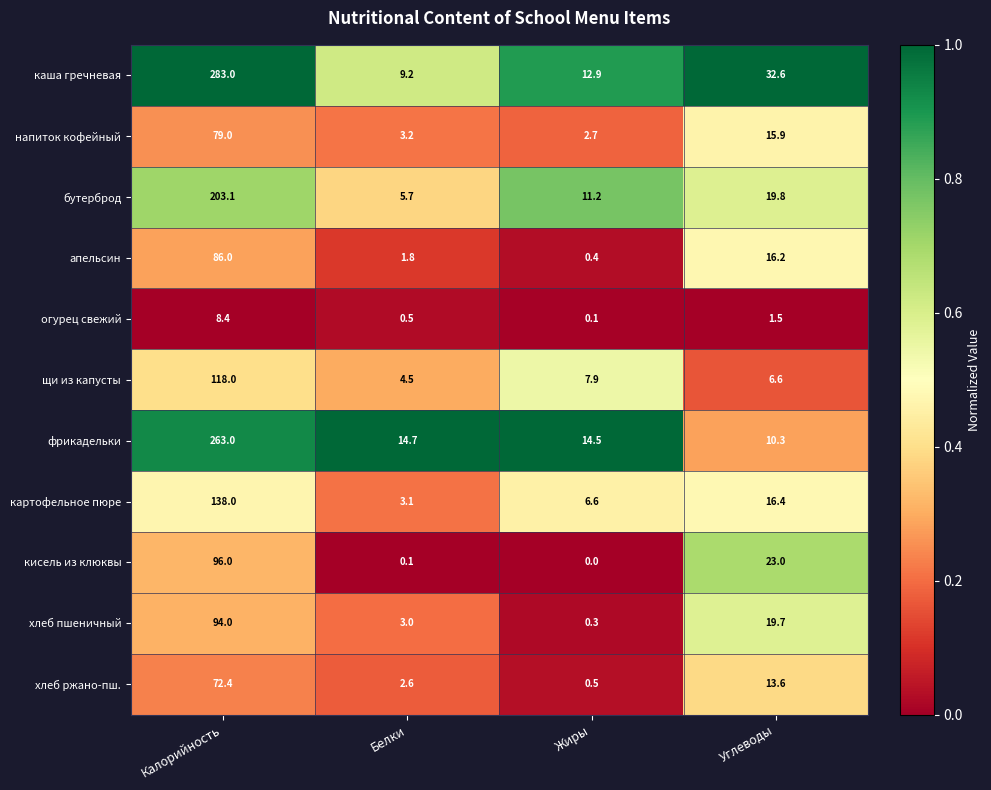

Which series has the widest spread of values?

каша гречневая